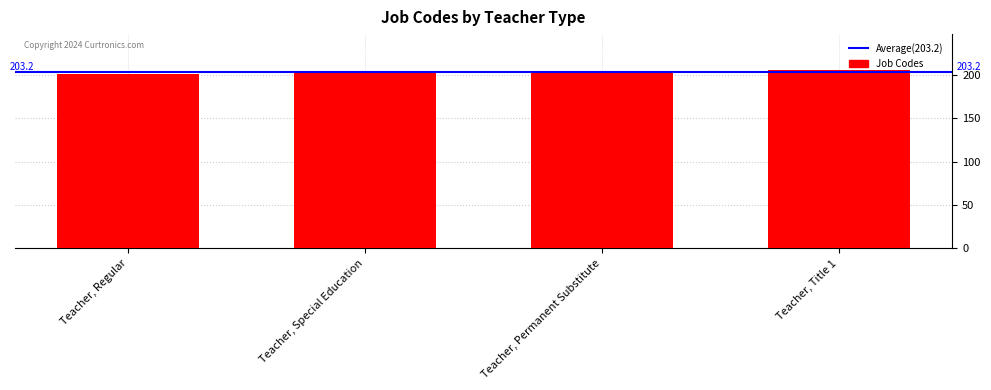

What is the label of the 1st bar from the left?

Teacher, Regular